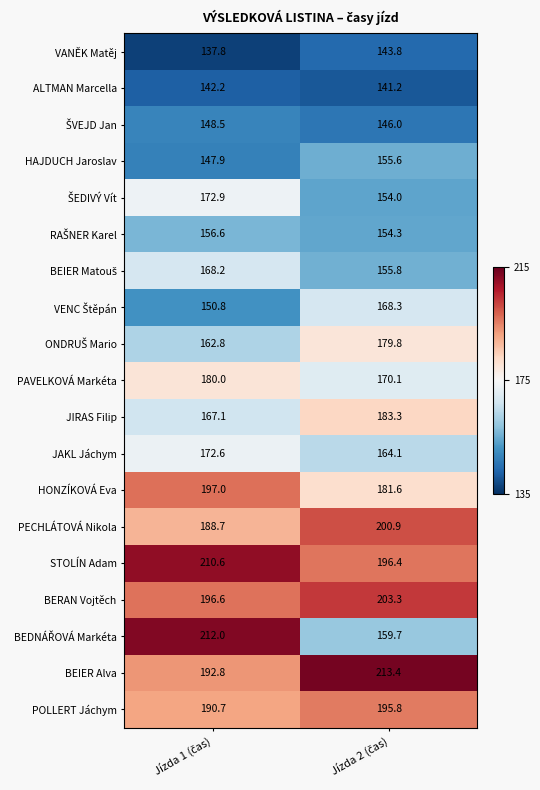

Which series has the largest total across all categories?

STOLÍN Adam